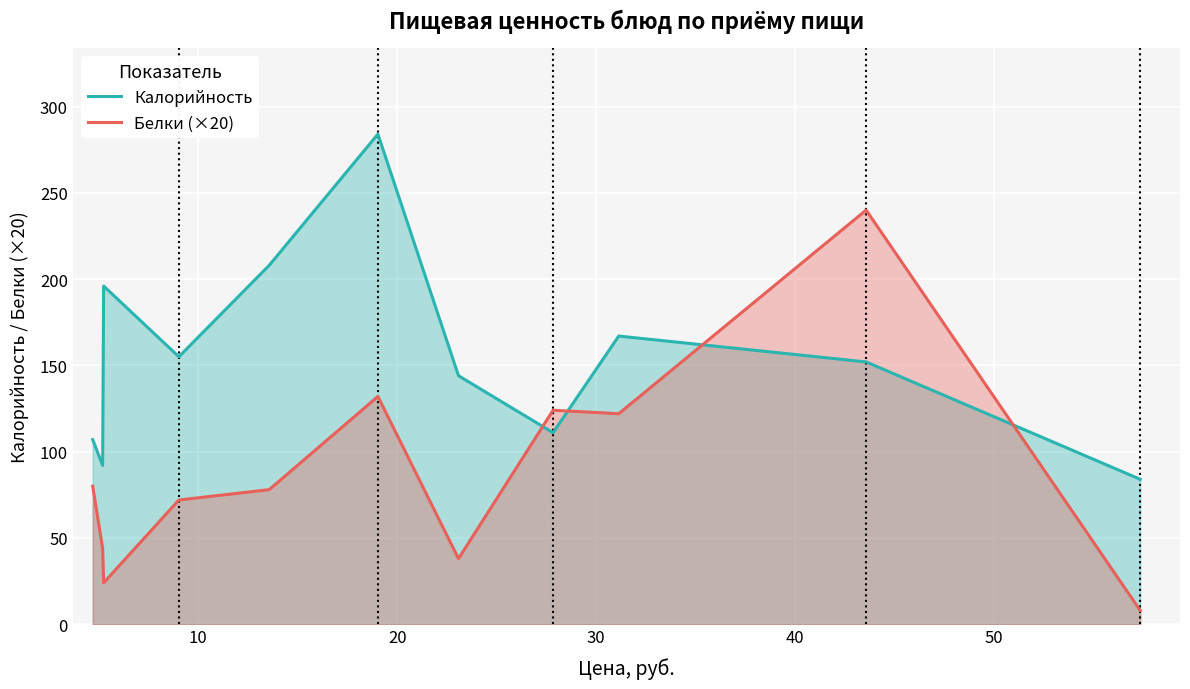

In Белки (×20), how many points are lower than both neighbors (excluding endpoints)?

3